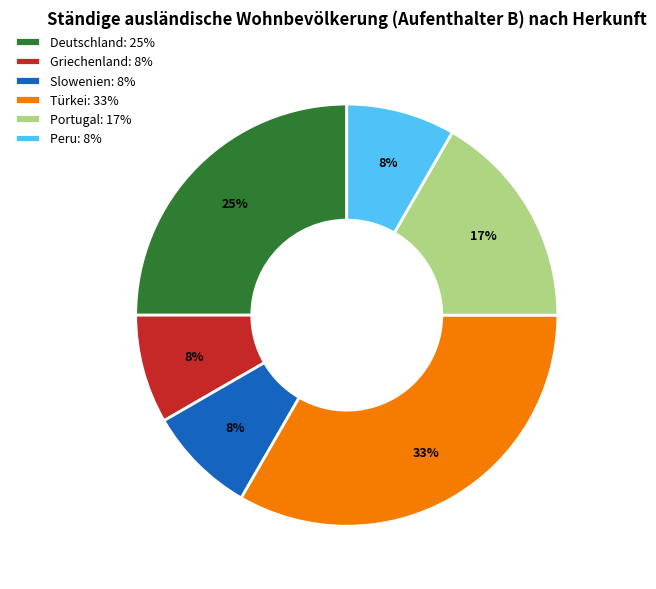

To the nearest percent, what is the average slice percentage?

17%